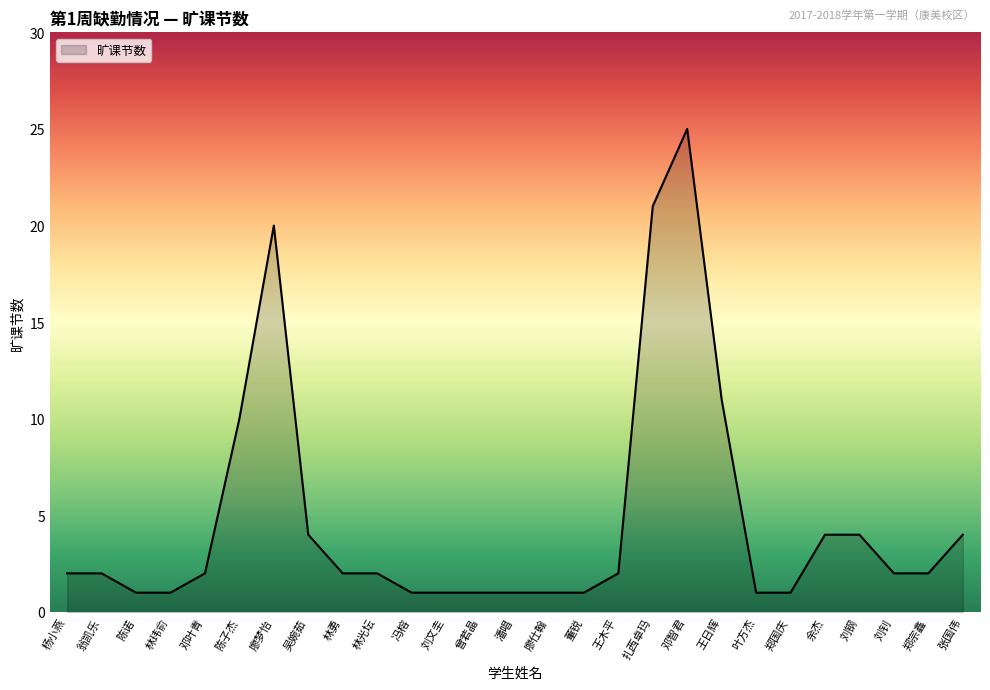

At which label is the value closest to 13?

王日辉